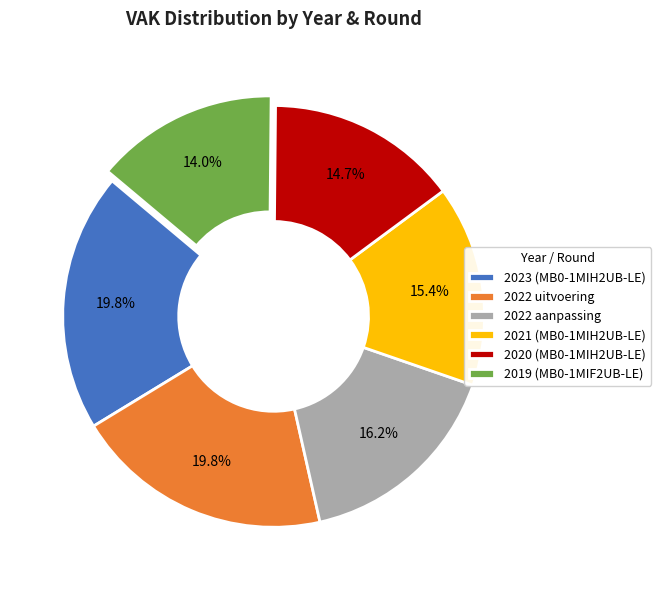

Is it true that 2022 aanpassing is 29% of the pie?

False